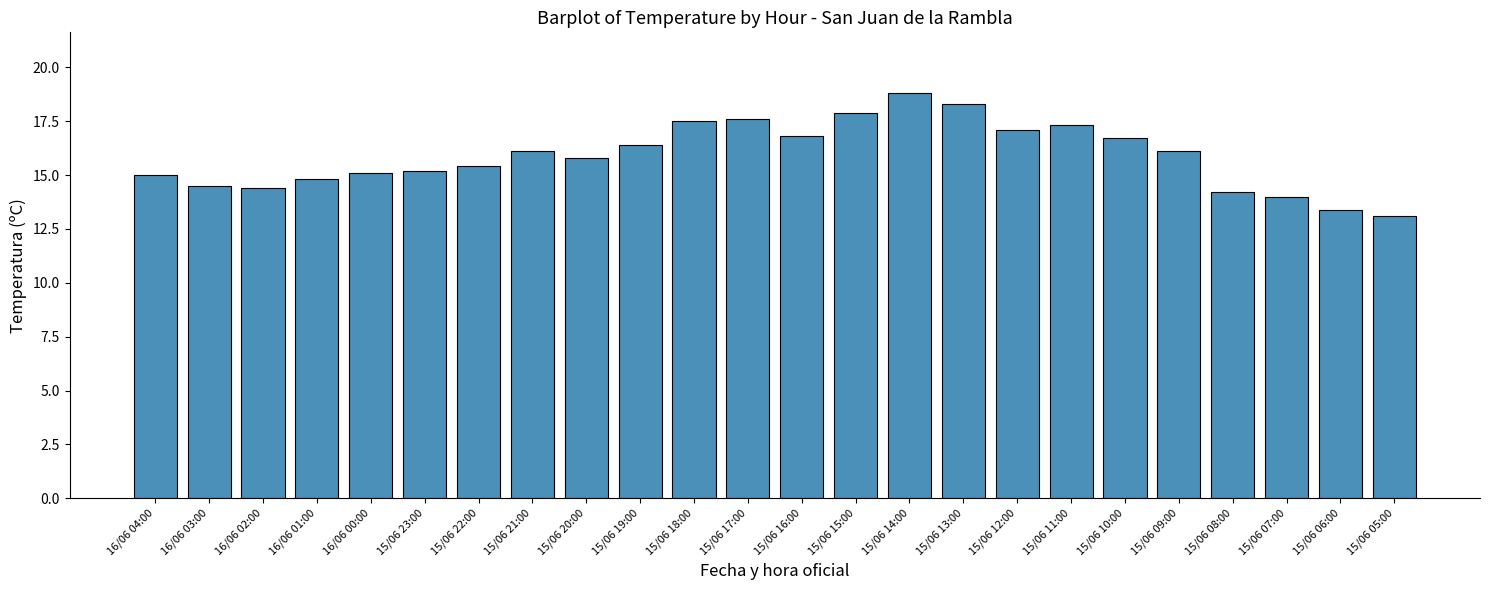

How many values are below 16?

12